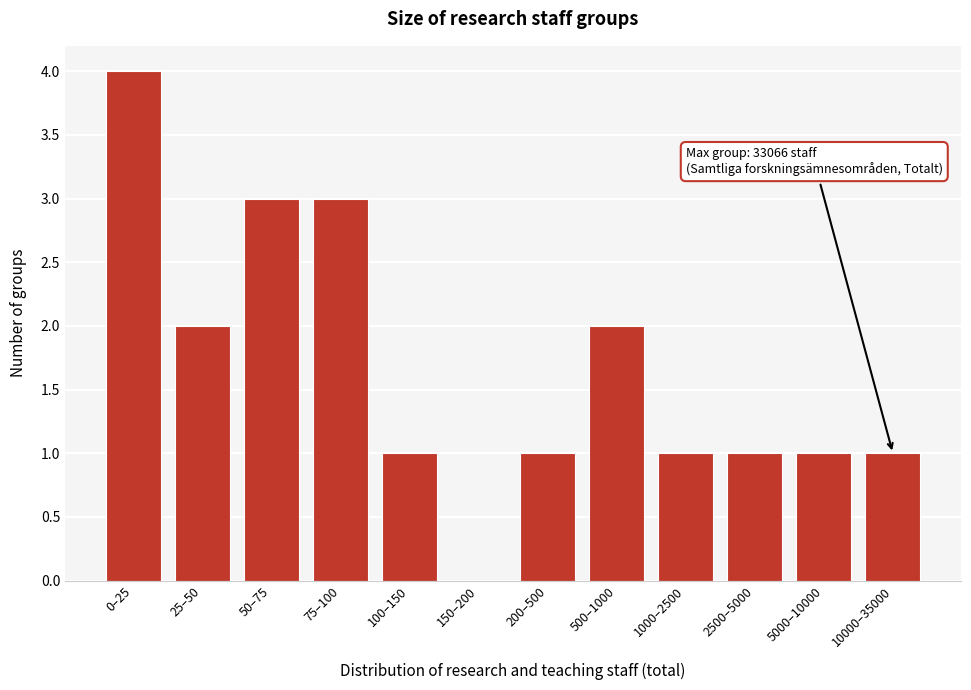

Reading left to right, list all the values displayed in this chart.

0–25=4	25–50=2	50–75=3	75–100=3	100–150=1	150–200=0	200–500=1	500–1000=2	1000–2500=1	2500–5000=1	5000–10000=1	10000–35000=1